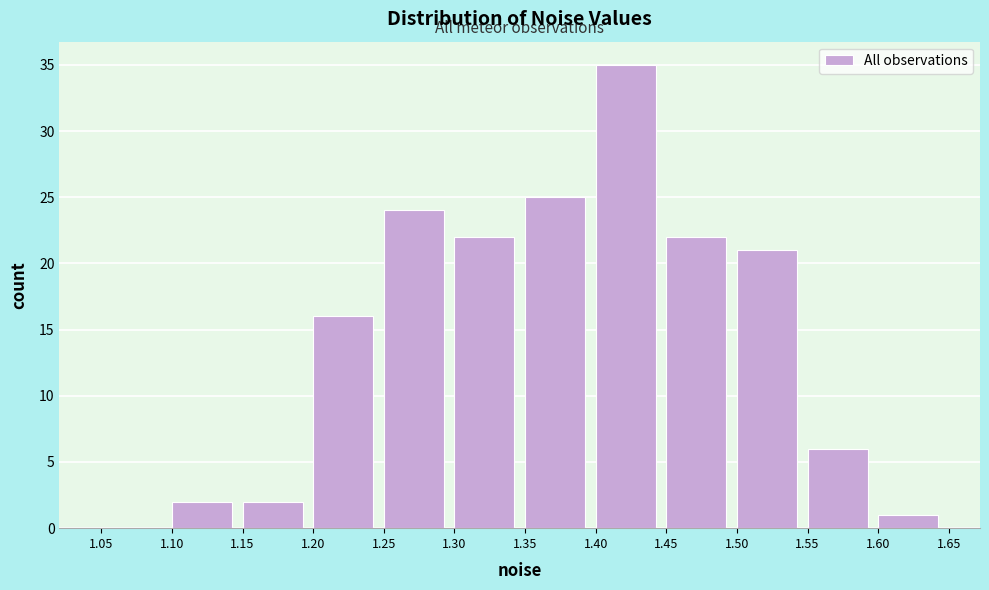

Which range on the x-axis has the tallest bar?

1.40 to 1.45